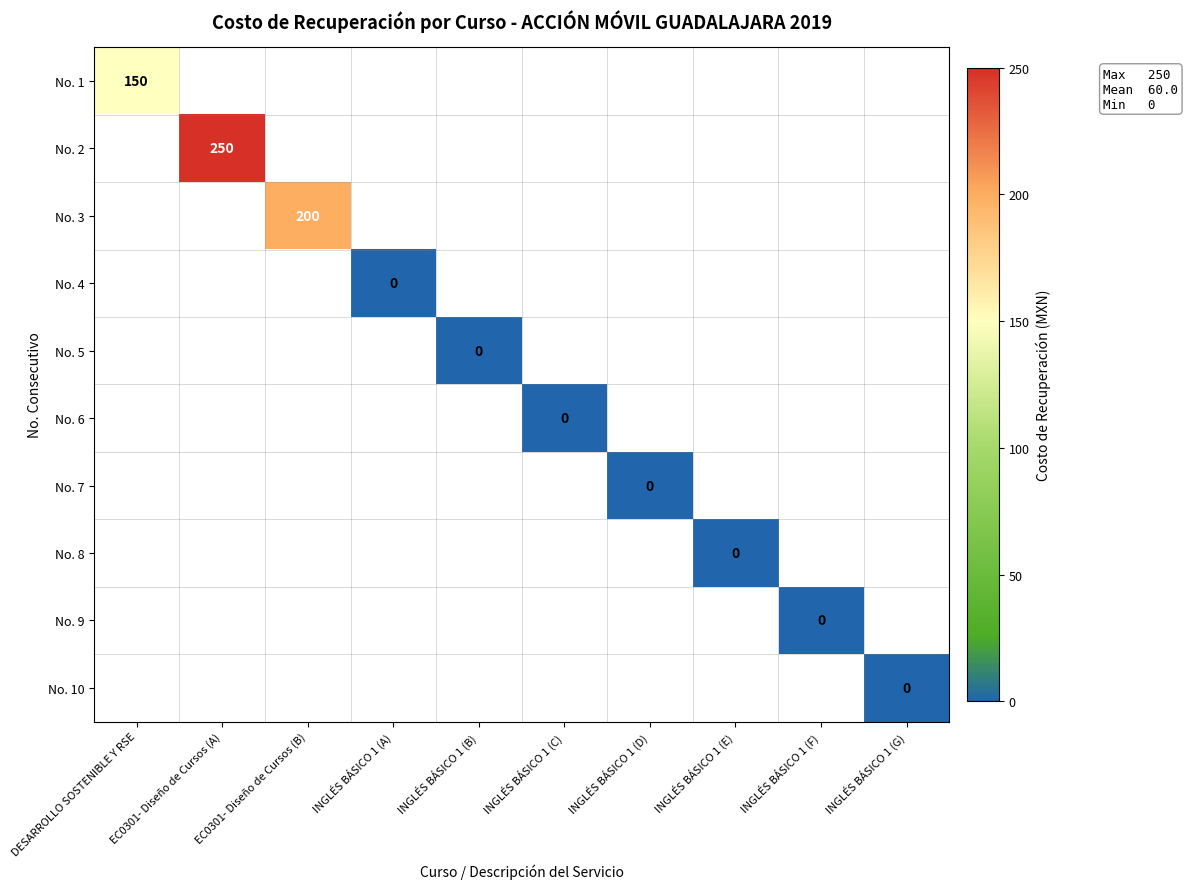

At how many categories does at least one series exceed 78?

3